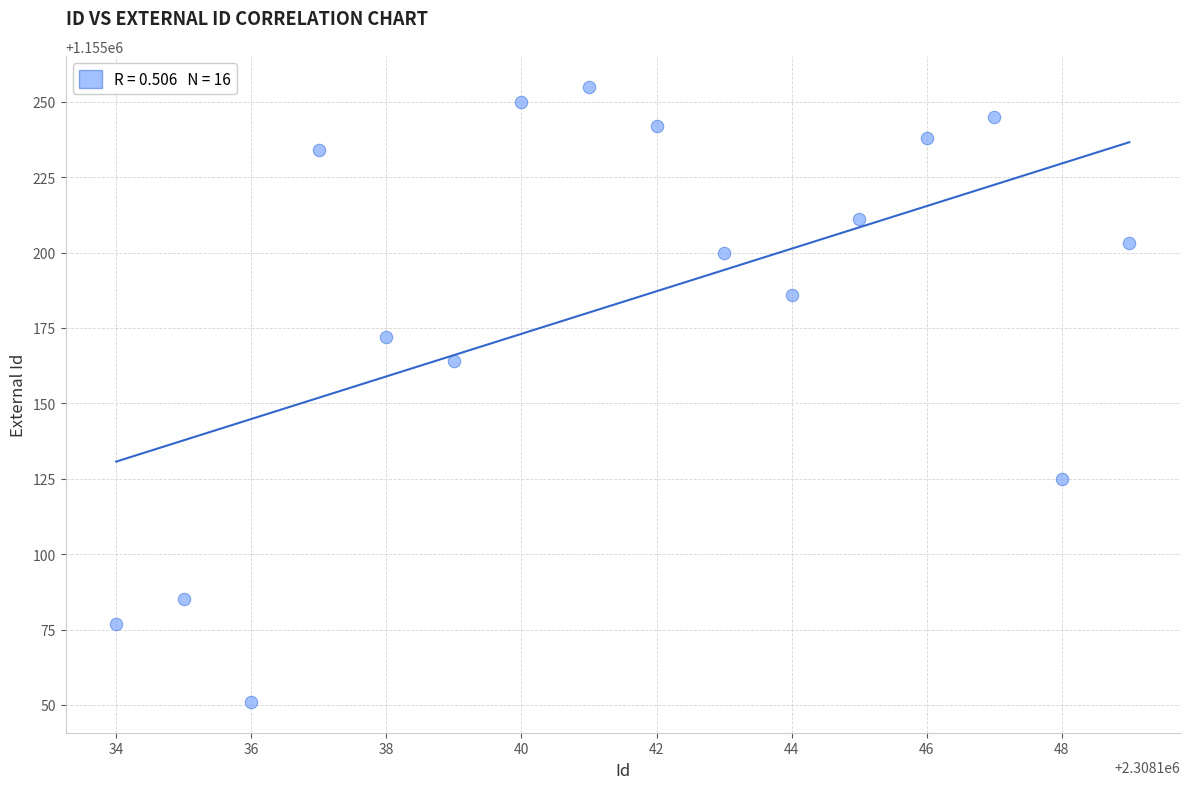

What Y value in the scatter plot is closest to 1155153?

1155164